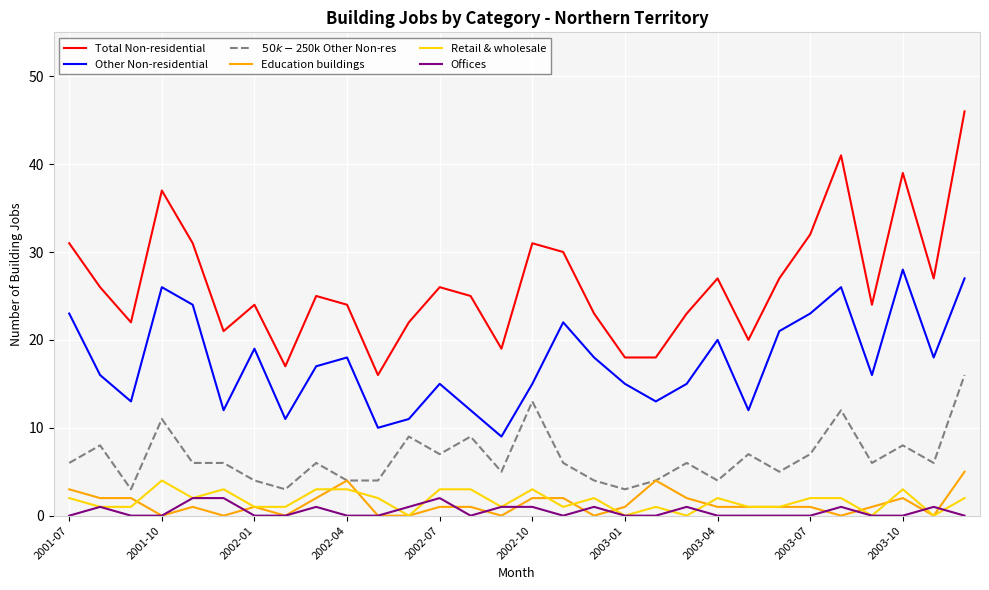

True or false: Total Non-residential and Education buildings intersect in this chart.

False